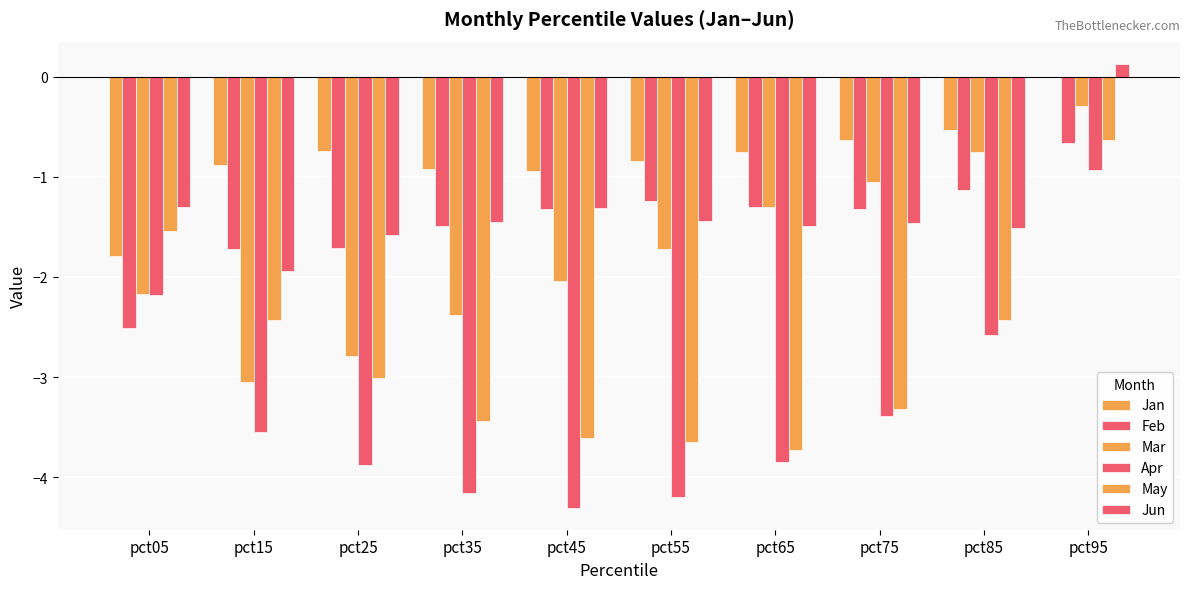

Reading left to right, what are all the values shown in this chart?

Jan: pct05=-1.8	pct15=-0.9	pct25=-0.7	pct35=-0.9	pct45=-0.9	pct55=-0.8	pct65=-0.8	pct75=-0.6	pct85=-0.5	pct95=0.0
Feb: pct05=-2.5	pct15=-1.7	pct25=-1.7	pct35=-1.5	pct45=-1.3	pct55=-1.2	pct65=-1.3	pct75=-1.3	pct85=-1.1	pct95=-0.7
Mar: pct05=-2.2	pct15=-3.1	pct25=-2.8	pct35=-2.4	pct45=-2.0	pct55=-1.7	pct65=-1.3	pct75=-1.1	pct85=-0.7	pct95=-0.3
Apr: pct05=-2.2	pct15=-3.6	pct25=-3.9	pct35=-4.2	pct45=-4.3	pct55=-4.2	pct65=-3.8	pct75=-3.4	pct85=-2.6	pct95=-0.9
May: pct05=-1.5	pct15=-2.4	pct25=-3.0	pct35=-3.4	pct45=-3.6	pct55=-3.6	pct65=-3.7	pct75=-3.3	pct85=-2.4	pct95=-0.6
Jun: pct05=-1.3	pct15=-1.9	pct25=-1.6	pct35=-1.5	pct45=-1.3	pct55=-1.4	pct65=-1.5	pct75=-1.5	pct85=-1.5	pct95=0.1